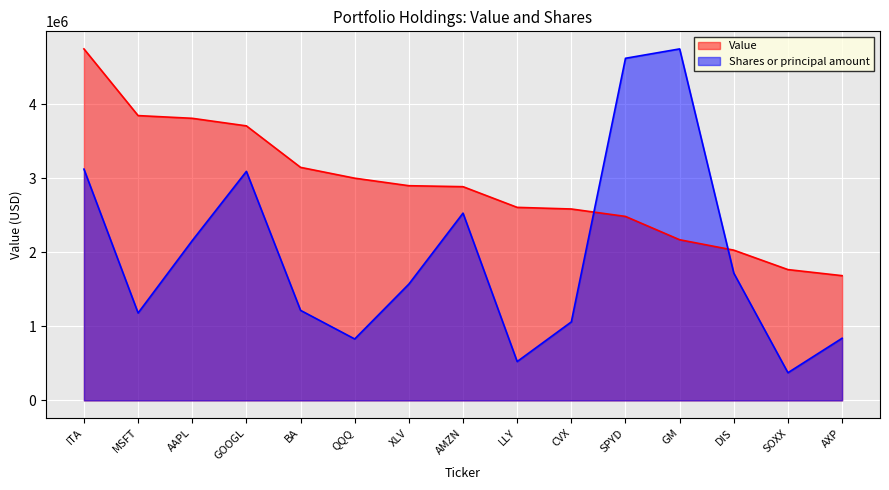

Reading left to right, transcribe all the data shown in this chart.

Value: ITA=4746579.0	MSFT=3845999.0	AAPL=3809313.0	GOOGL=3707160.0	BA=3146895.0	QQQ=3000679.0	XLV=2899097.0	AMZN=2885988.0	LLY=2606610.0	CVX=2584656.0	SPYD=2484383.0	GM=2169444.0	DIS=2028822.0	SOXX=1766346.0	AXP=1684350.0
Shares or principal amount: ITA=3123144.5	MSFT=1180351.8	AAPL=2157857.1	GOOGL=3092526.1	BA=1215901.5	QQQ=829418.5	XLV=1570662.1	AMZN=2528736.5	LLY=524412.7	CVX=1059865.7	SPYD=4619910.3	GM=4746579.0	DIS=1718748.8	SOXX=373602.7	AXP=839060.3